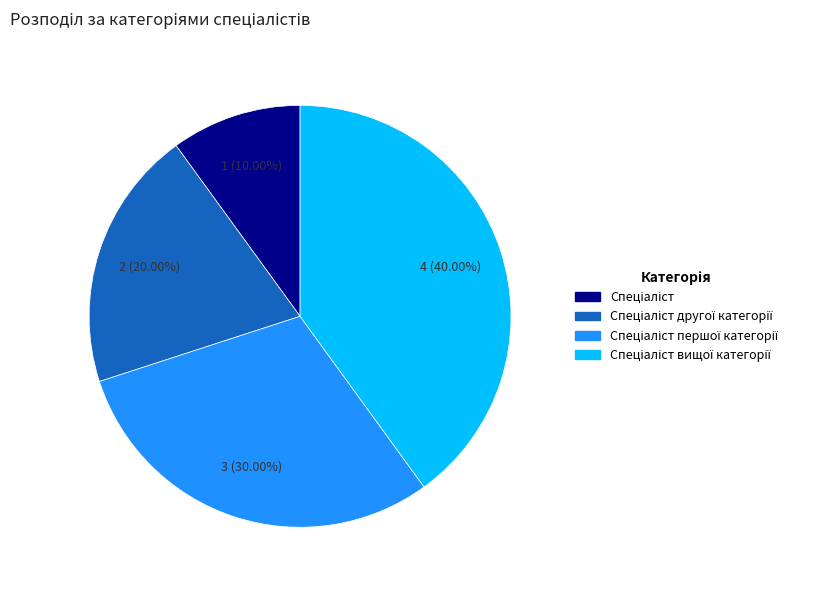

Does any single category account for the majority?

No